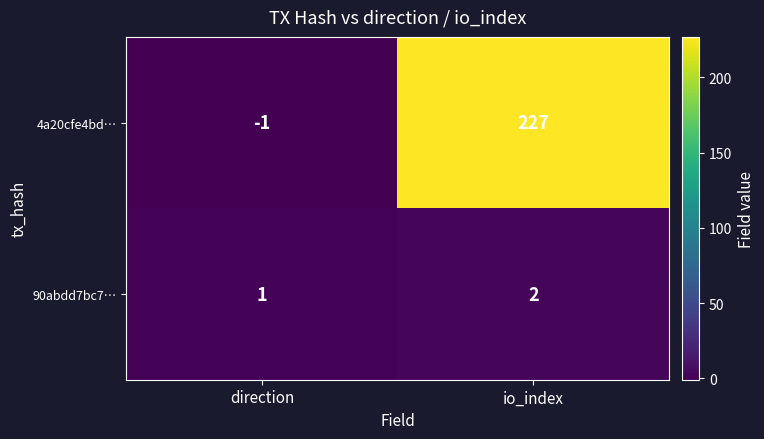

List the series in order of their overall mean, lowest first.

90abdd7bc7…, 4a20cfe4bd…